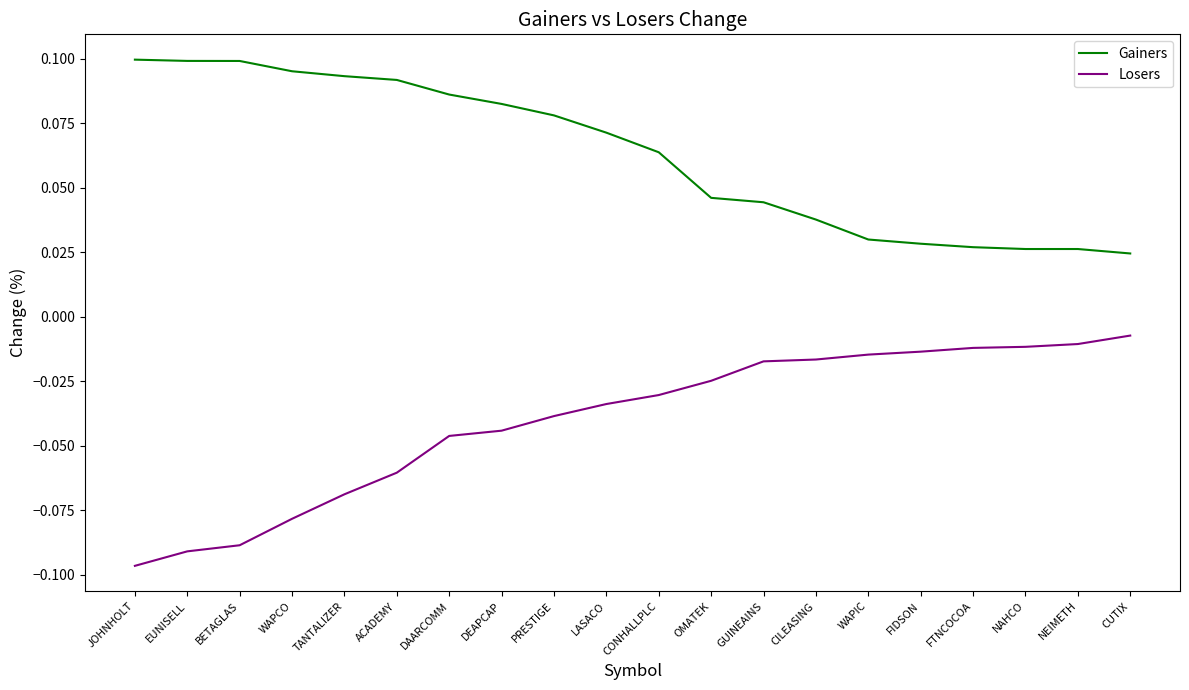

Which category has the lowest value in the Losers series?

JOHNHOLT